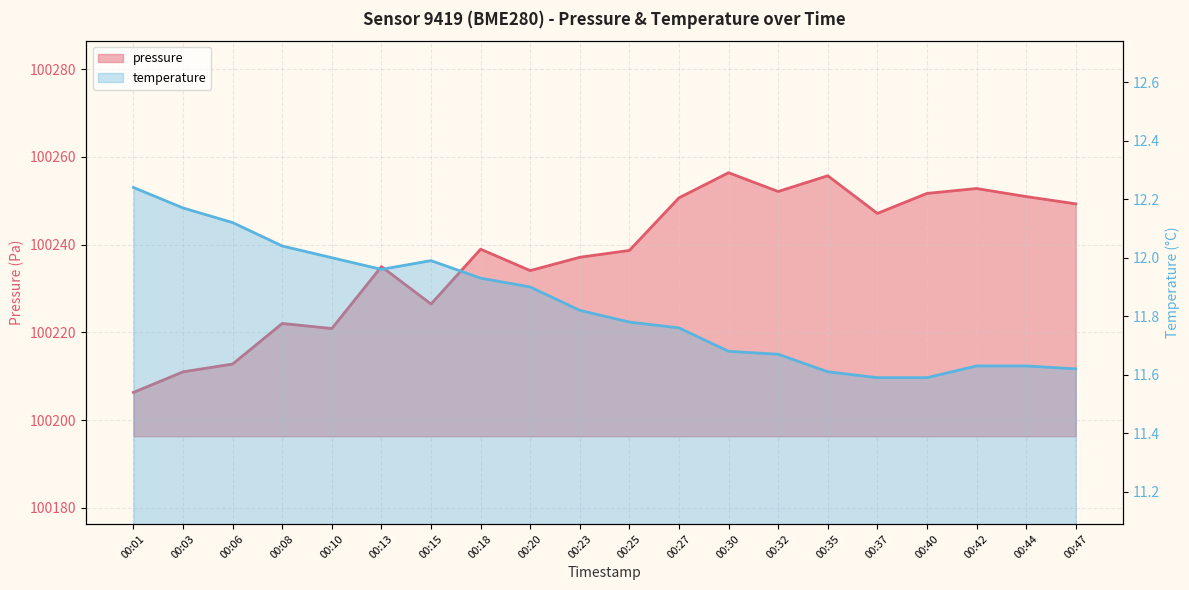

What is the spread (max minus min) of values at 00:25?

100226.9